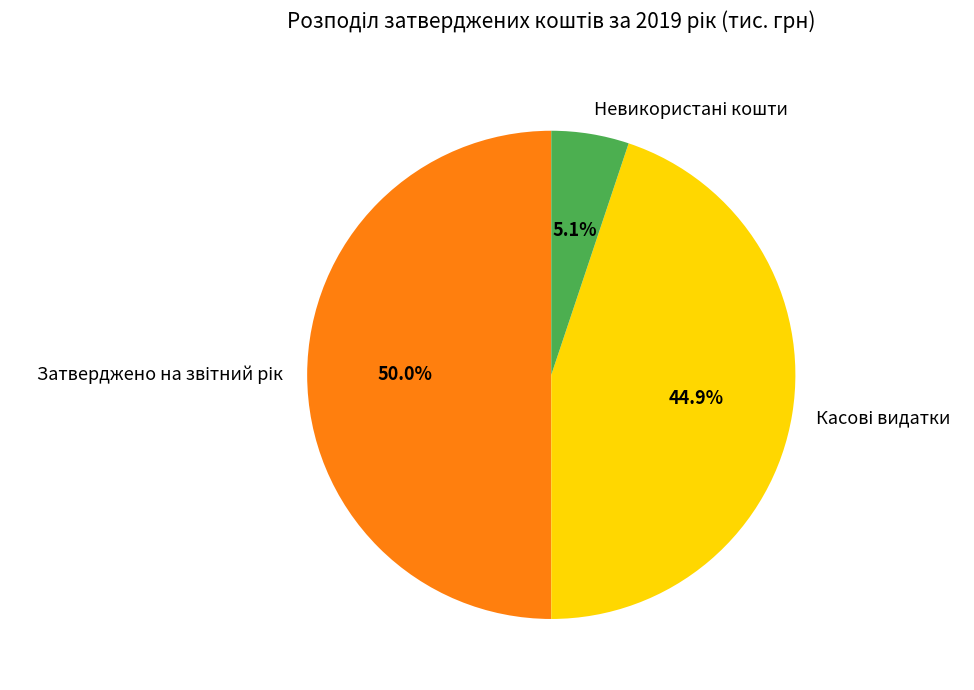

Which slice is the largest?

Затверджено на звітний рік